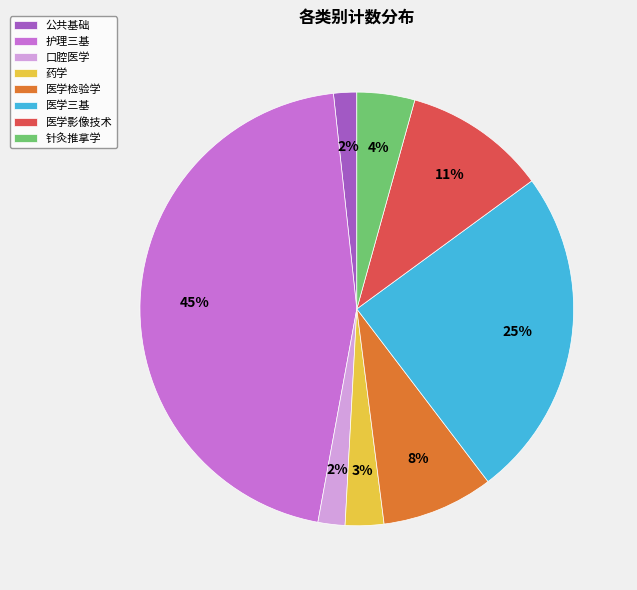

Which has a higher value, 药学 or 公共基础?

药学